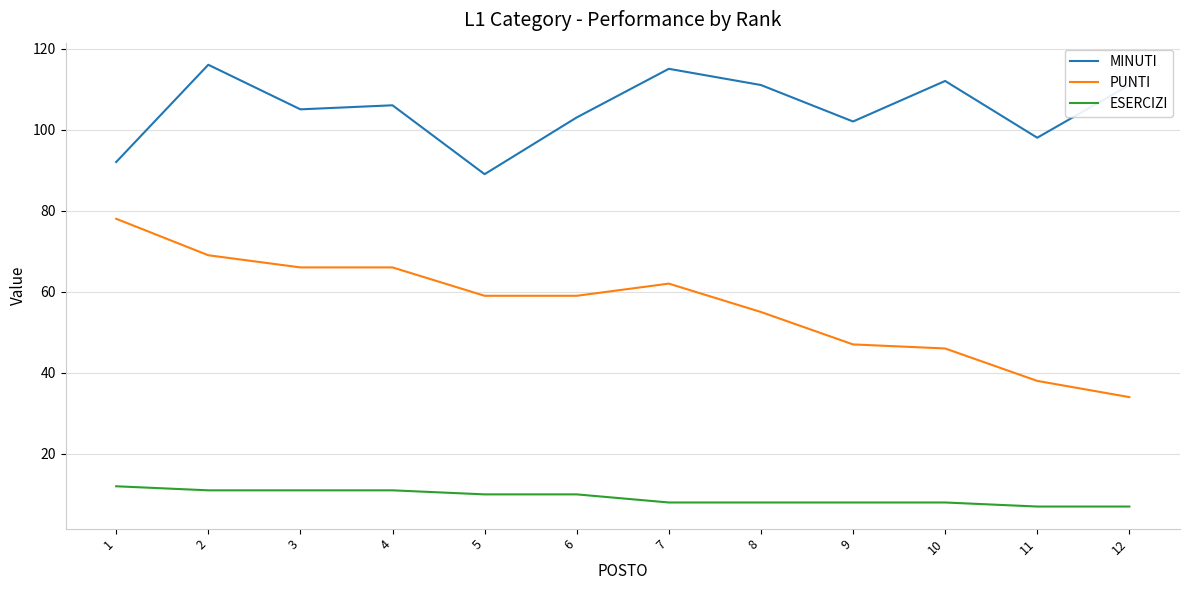

What is the total value across all series at 6?

172